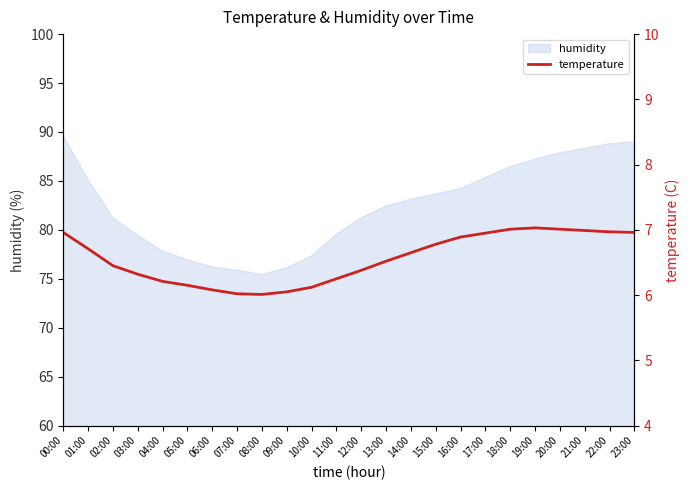

What is the difference between the second highest and second lowest values?

1.0